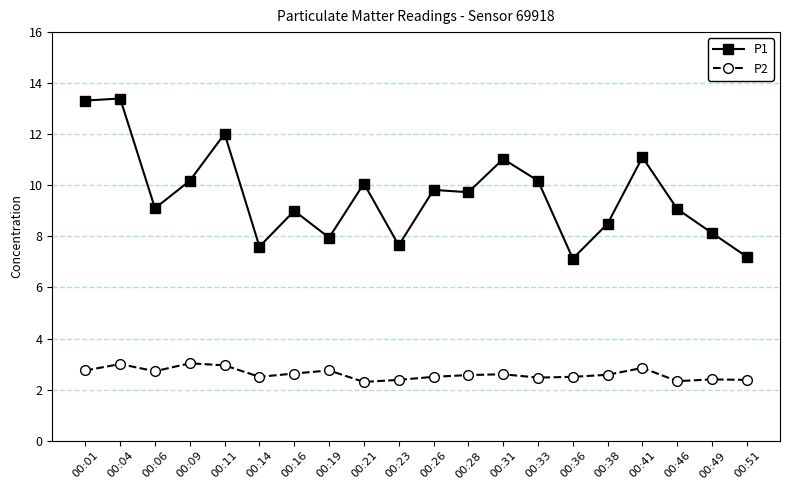

Is the value of P1 at 00:04 greater than the value of P2 at 00:41?

Yes